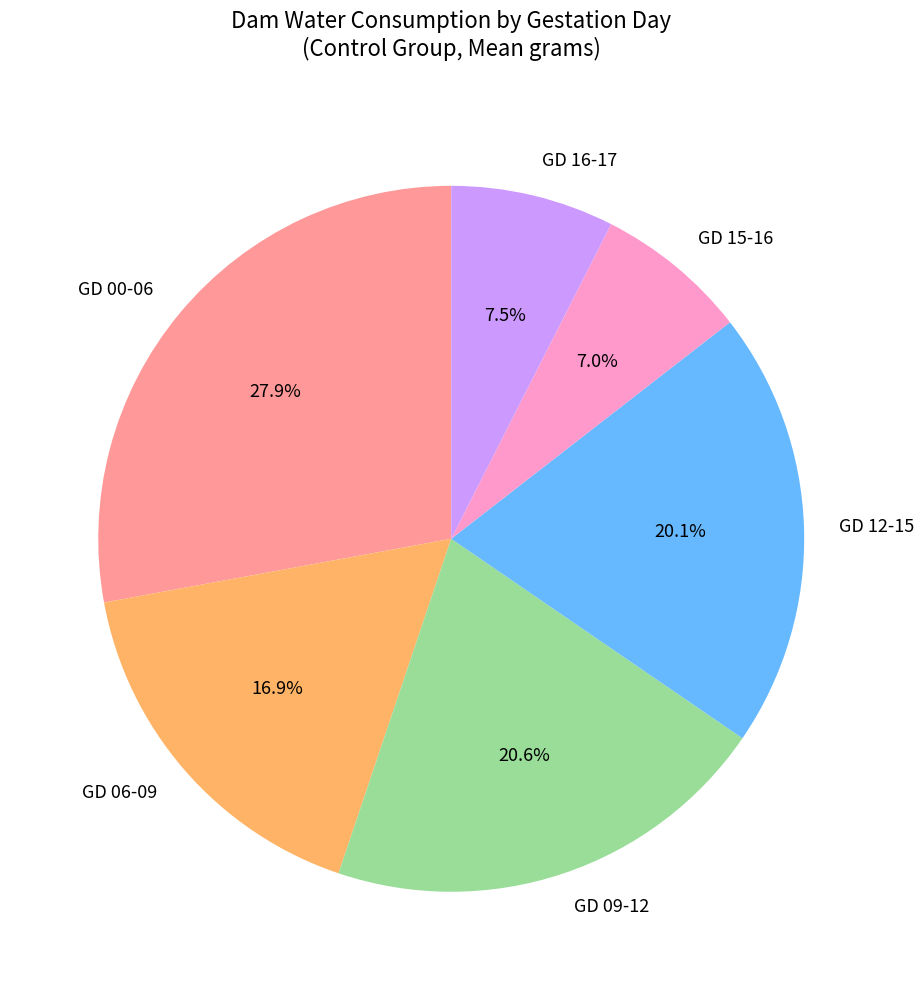

Combined, do GD 09-12 and GD 15-16 account for over 50%?

No